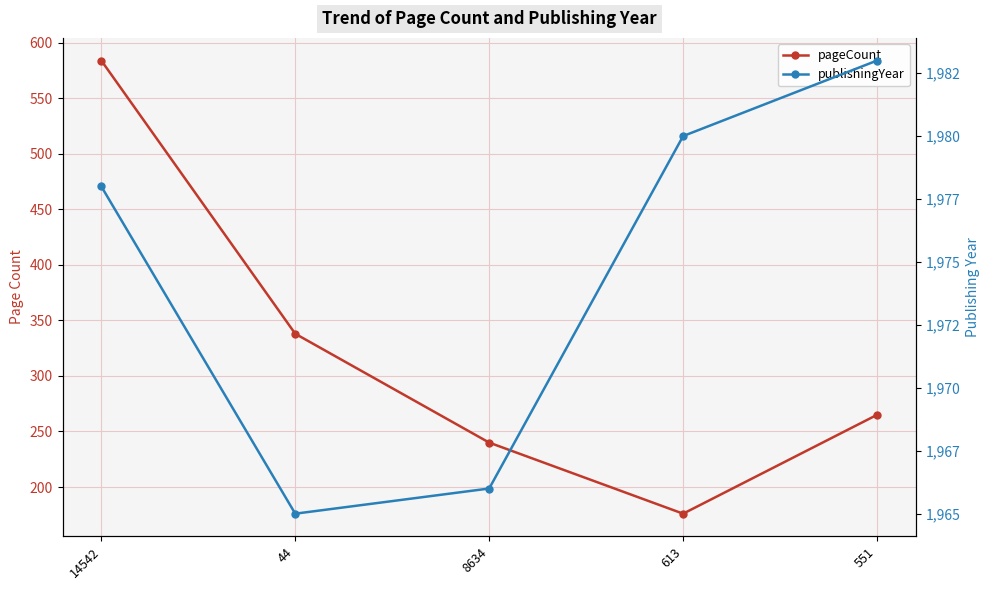

What are all the series names shown in the legend?

pageCount, publishingYear